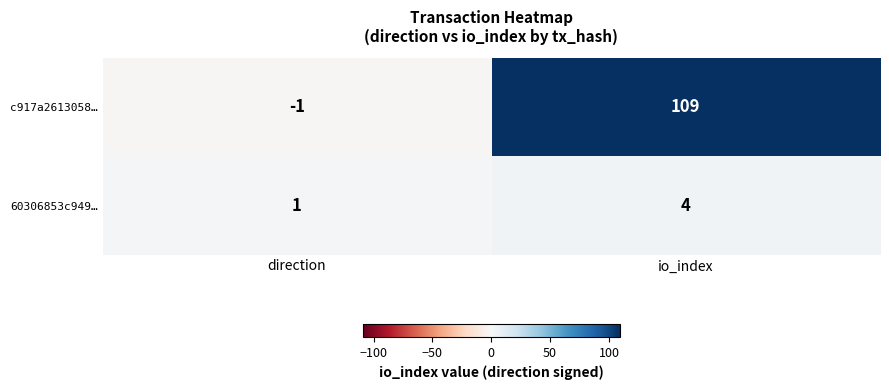

How many series are shown in this chart?

2